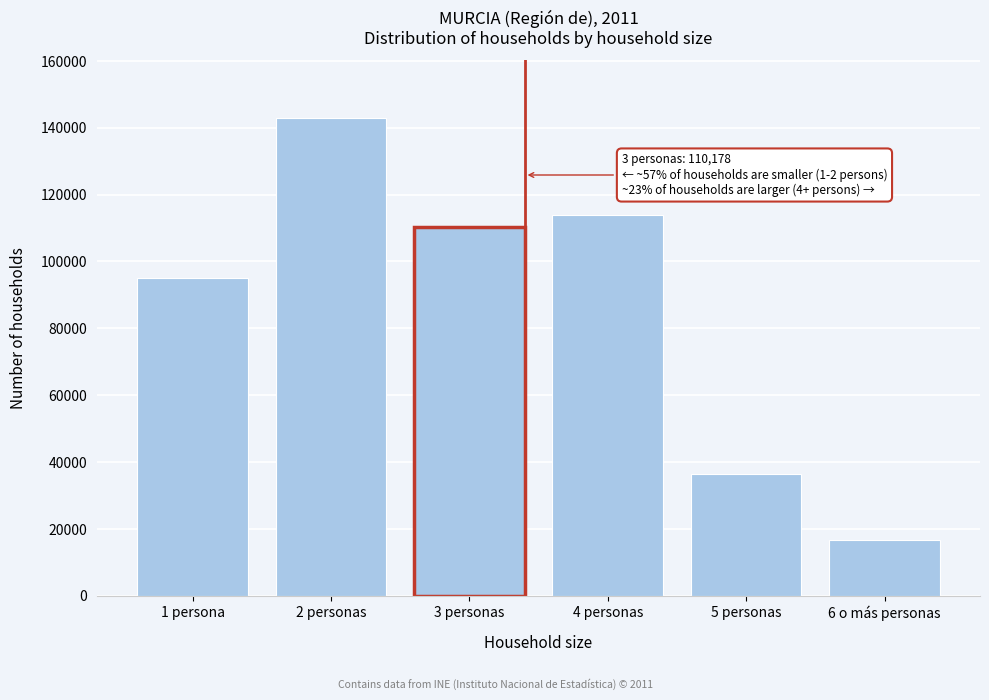

Reading left to right, list all the values displayed in this chart.

95106	143030	110178	113858	36370	16825